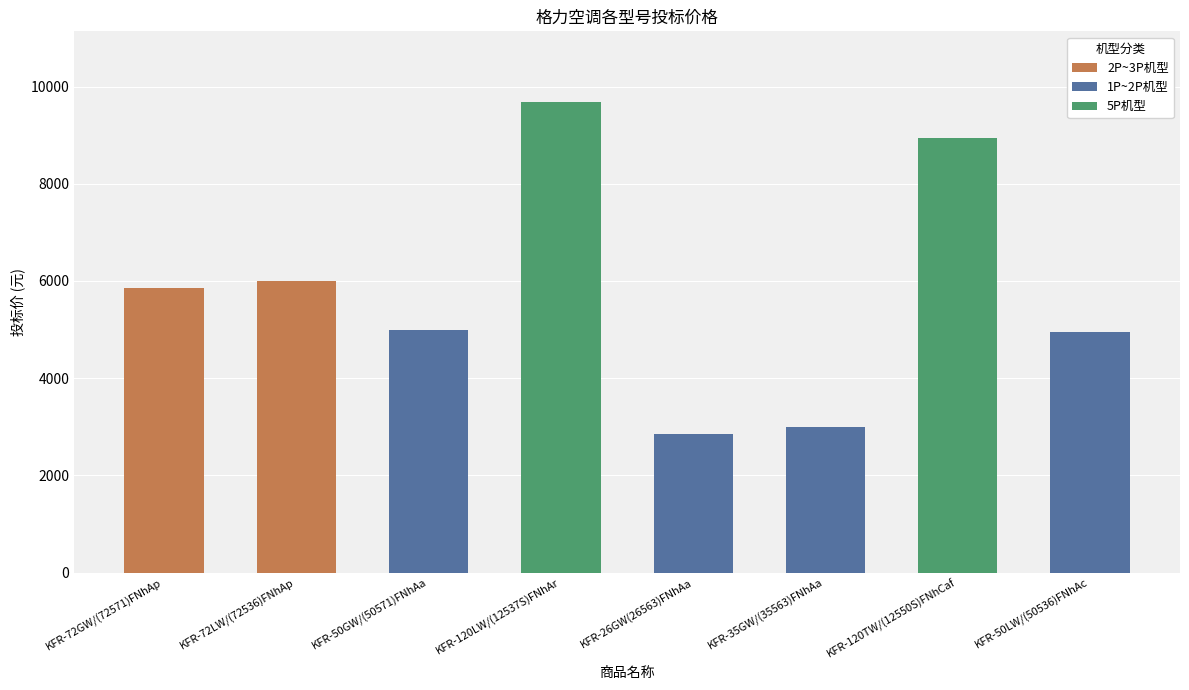

What is the ratio of the value at 格力KFR-35GW/(35563)FNhAa to the value at 格力KFR-50GW/(50571)FNhAa?

0.6